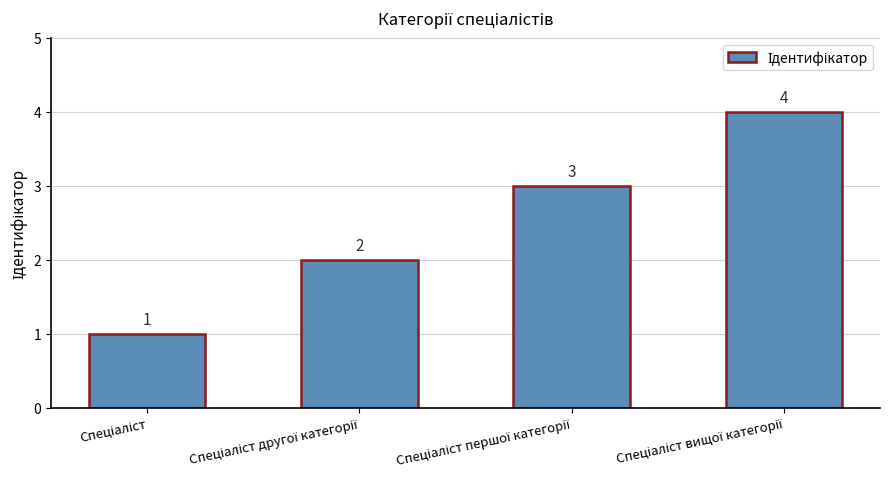

What is the greatest value displayed?

4